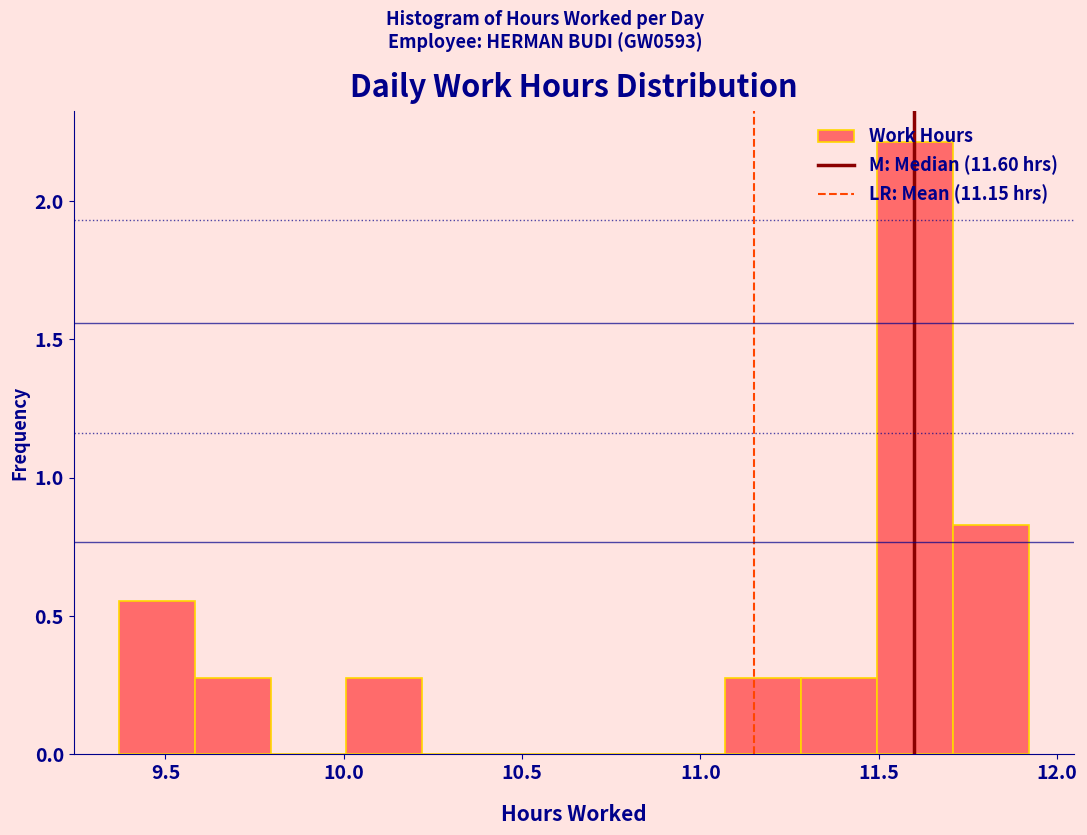

How tall is the bar that spans 11.05 to 11.30 on the x-axis? Neither the bar edges nor the heights are printed on the chart, so give them approximately, as read against the axes.

0.30